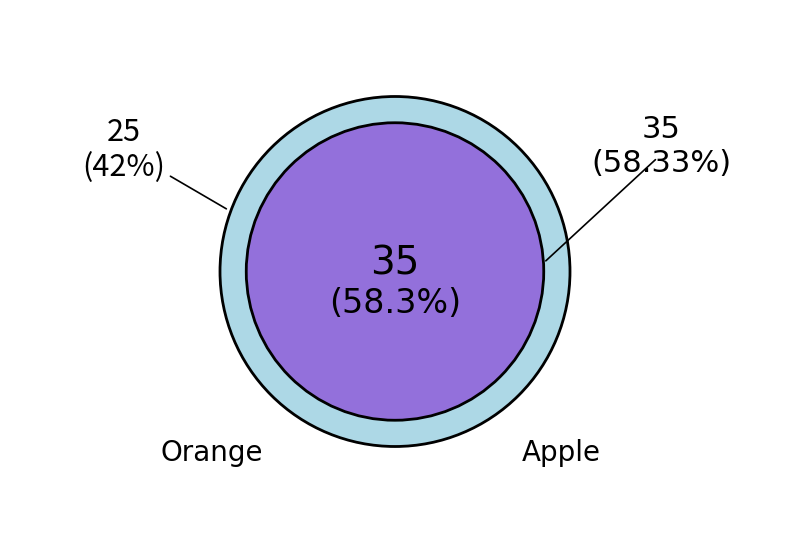

To the nearest percent, what is the difference between the Orange and Apple slice percentages?

17%